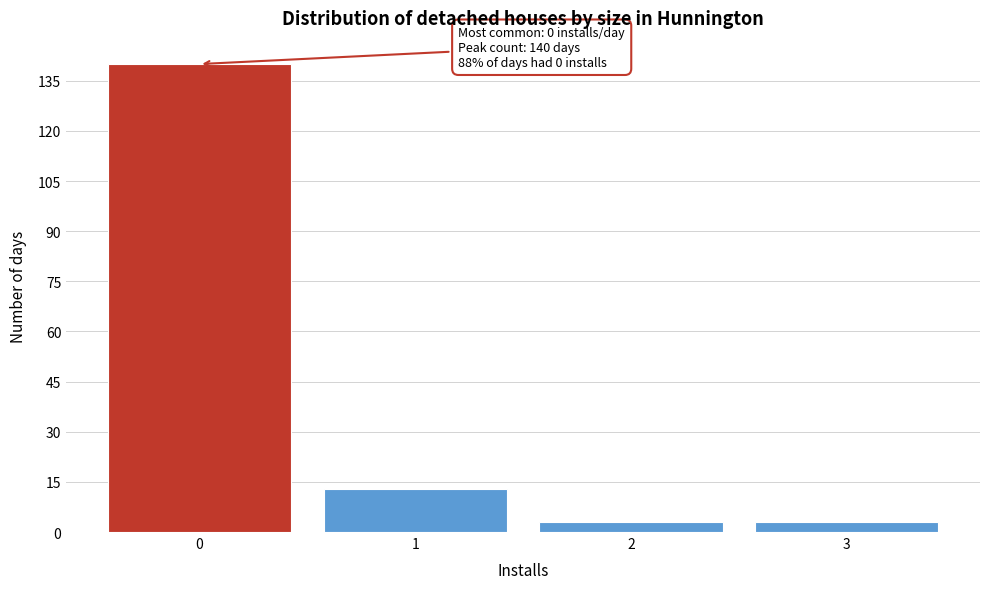

Reading right to left, transcribe all the data shown in this chart.

3=3	2=3	1=13	0=140